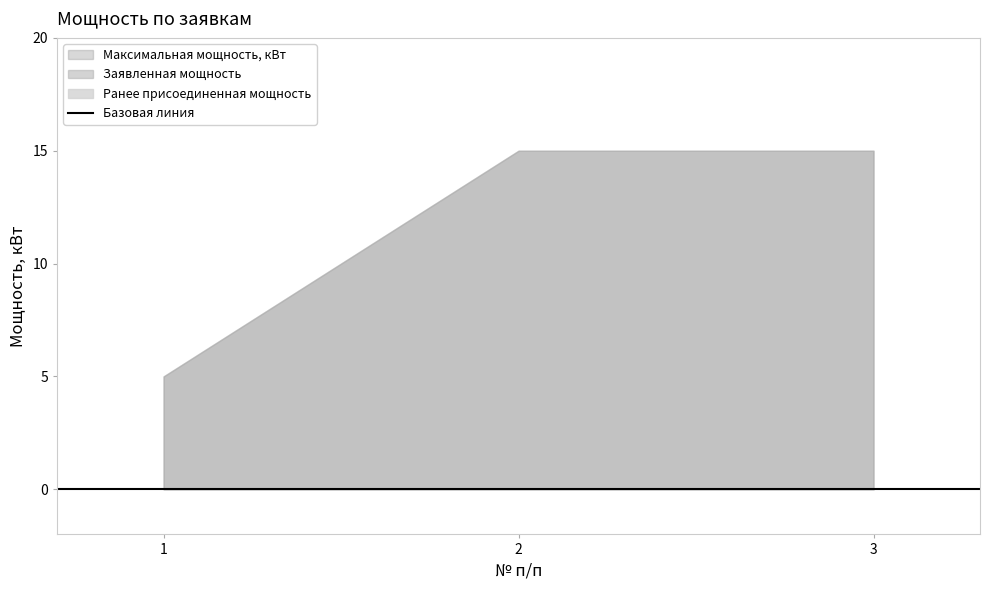

Which series has the largest total across all categories?

Максимальная мощность, кВт